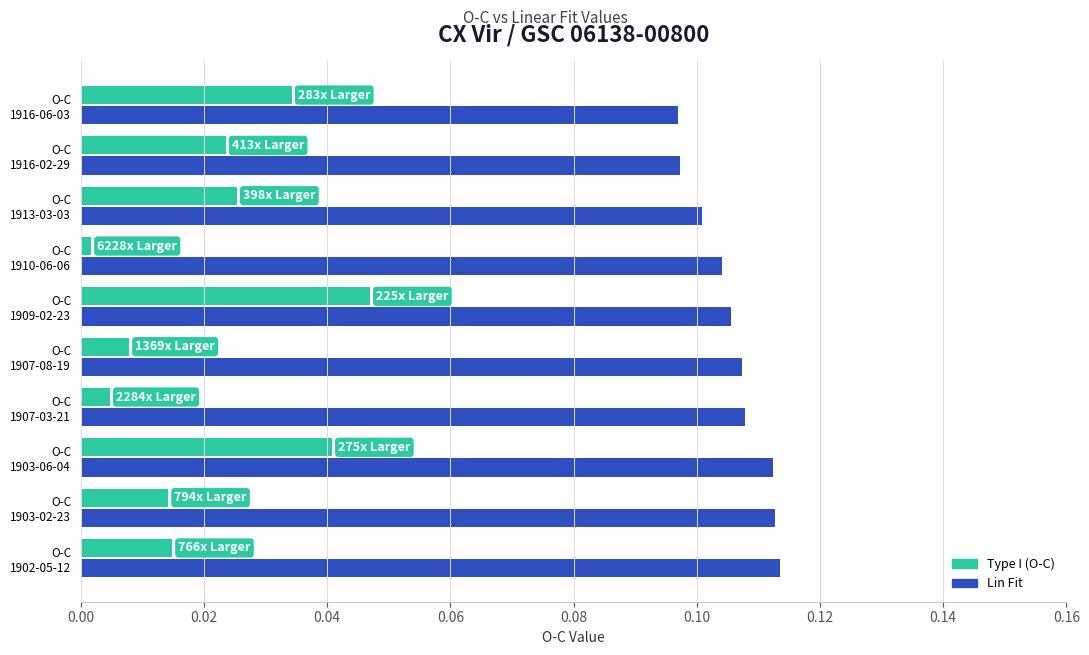

Which series has the widest spread of values?

Type I (O-C)